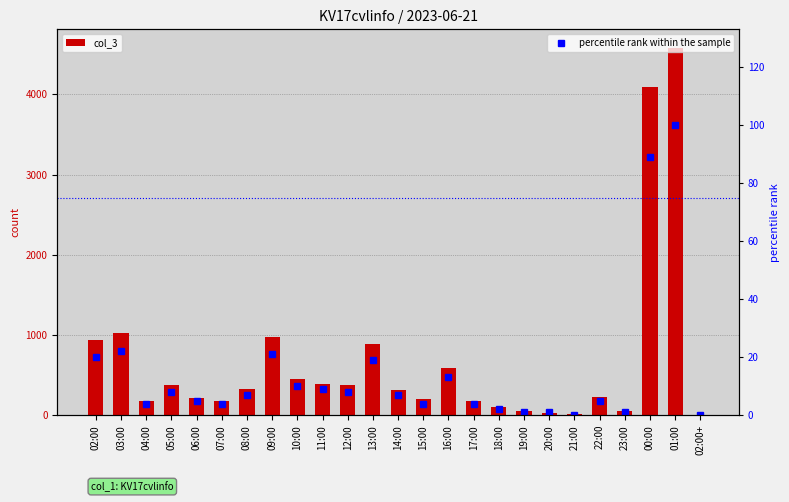

Does the chart contain stacked bars?

No